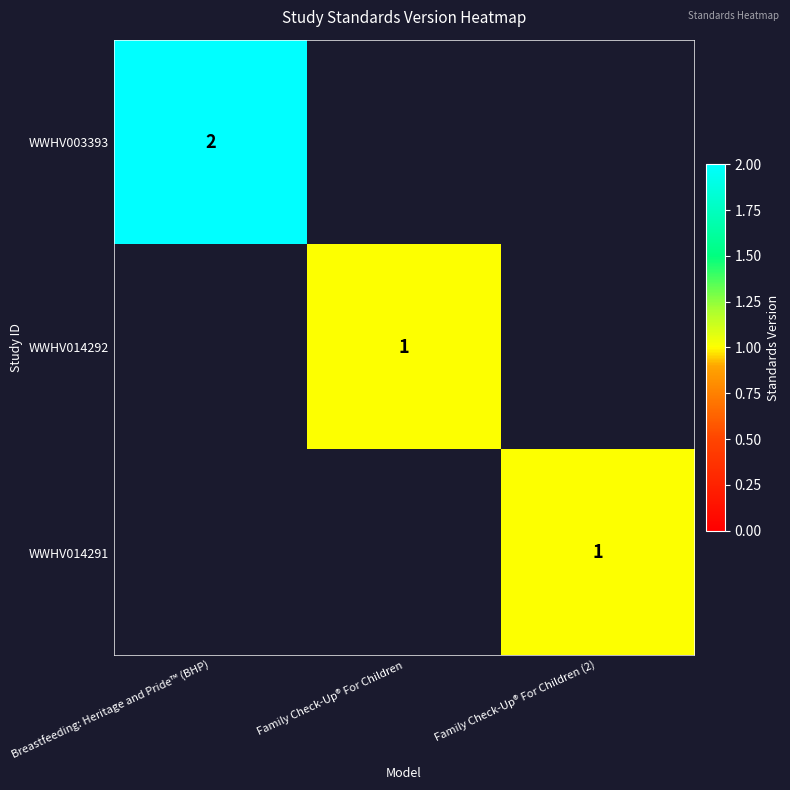

The value of WWHV014291 at Family Check-Up® For Children (2) is 0. True or false?

False